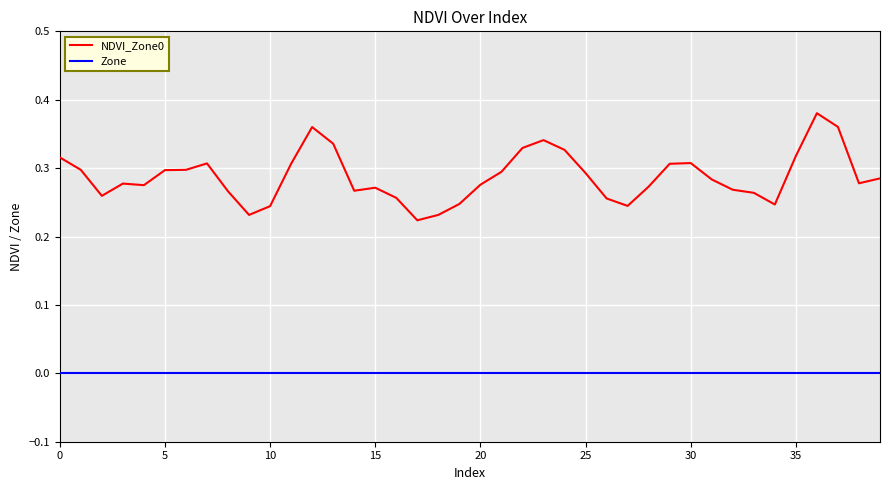

Which series has the widest spread of values?

NDVI_Zone0